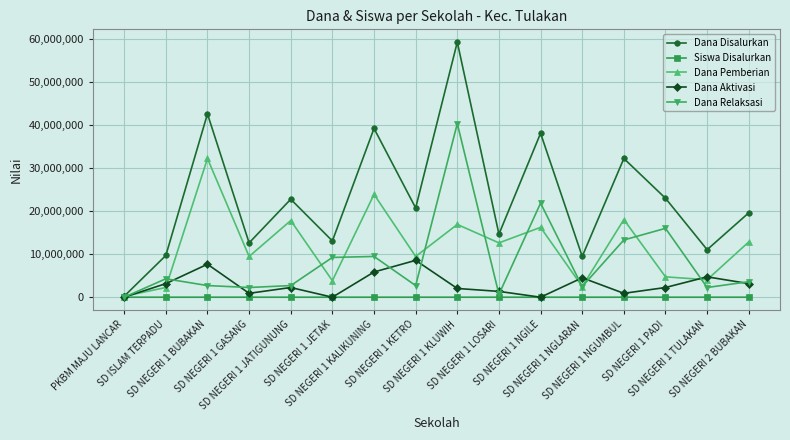

What is the maximum value shown in the chart?

59175000